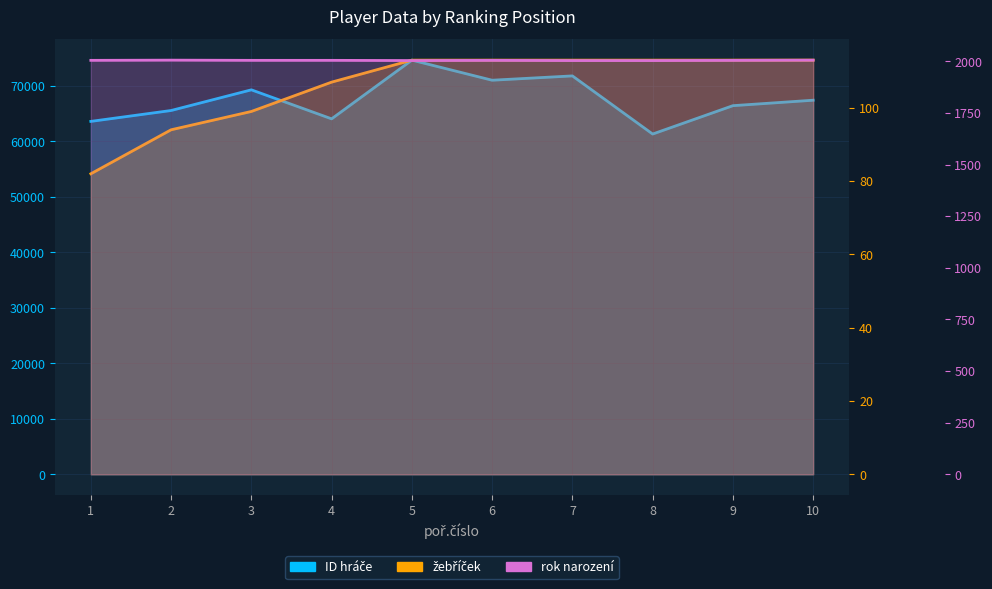

What is the spread (max minus min) of values at 3?

69177